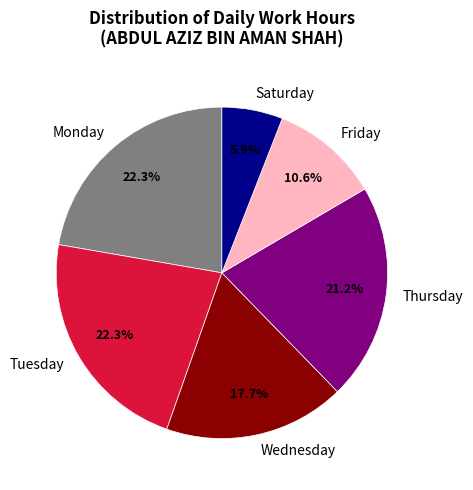

Which category has the smallest portion of the pie?

Saturday